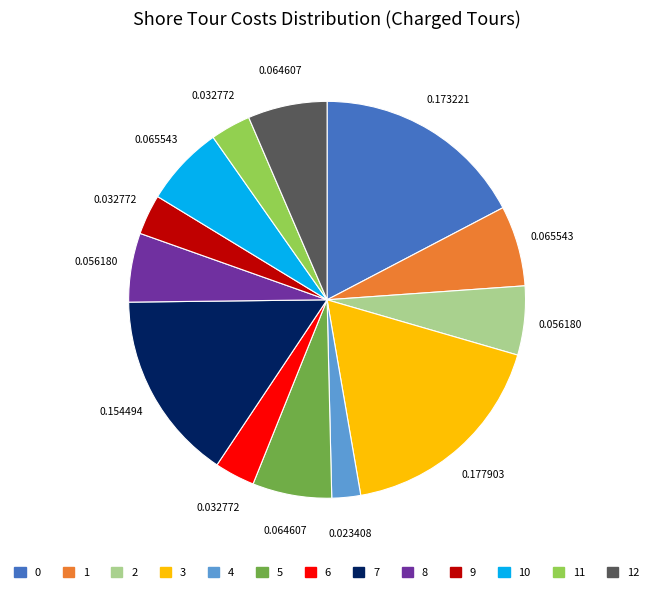

Is there a majority slice in this chart?

No